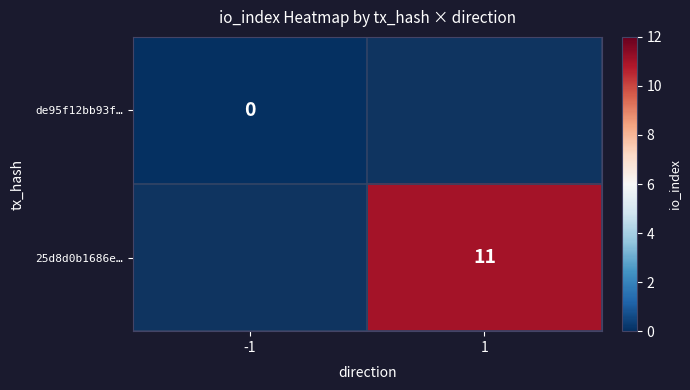

Is it true that 25d8d0b1686e… equals 11 at 1?

True